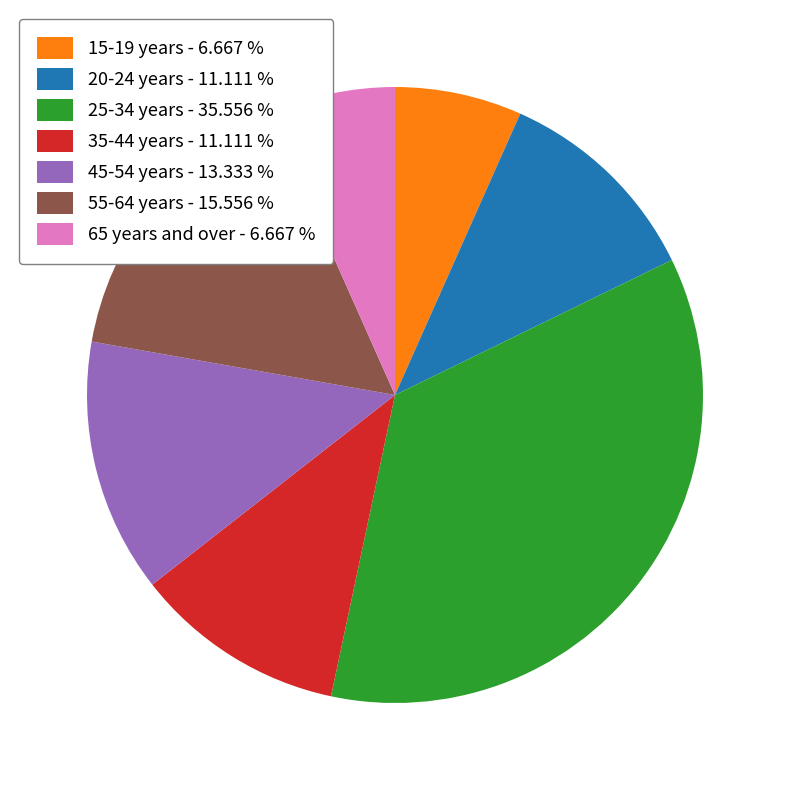

Is the sum of 45-54 years - 13.333 % and 65 years and over - 6.667 % greater than half?

No